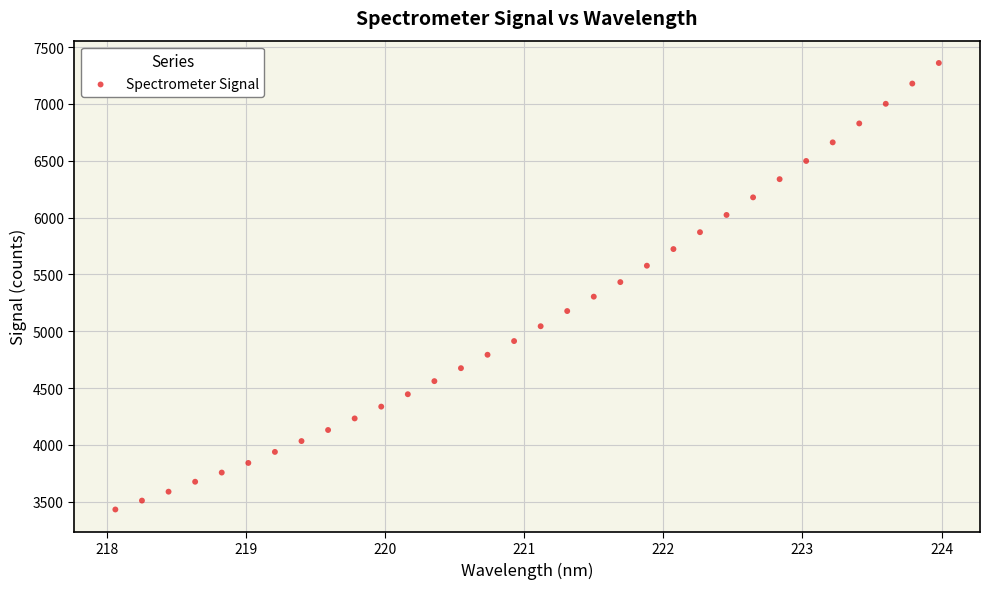

What is the range of Y values (max minus min)?

3927.0